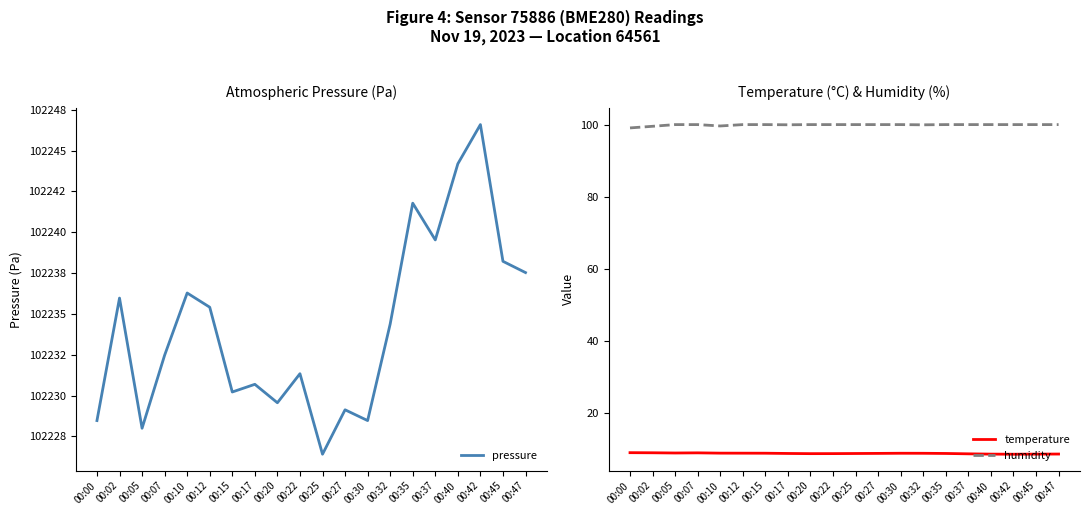

True or false: humidity and temperature cross at least once.

False